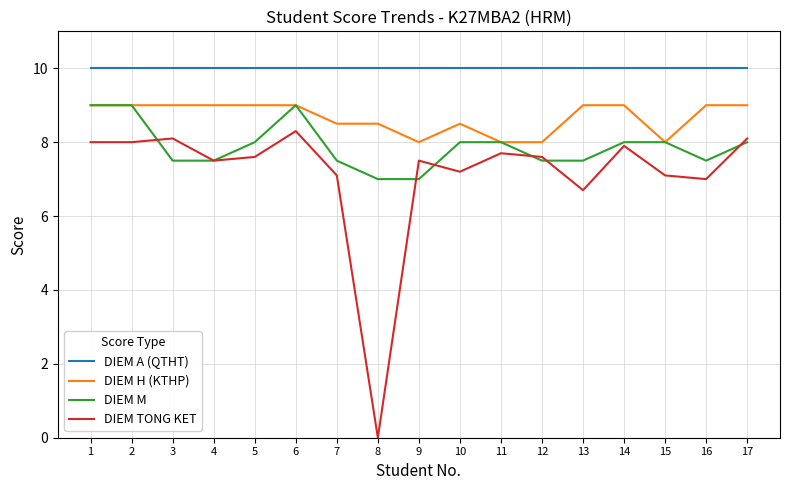

List the series in order of their overall mean, highest first.

DIEM A (QTHT), DIEM H (KTHP), DIEM M, DIEM TONG KET